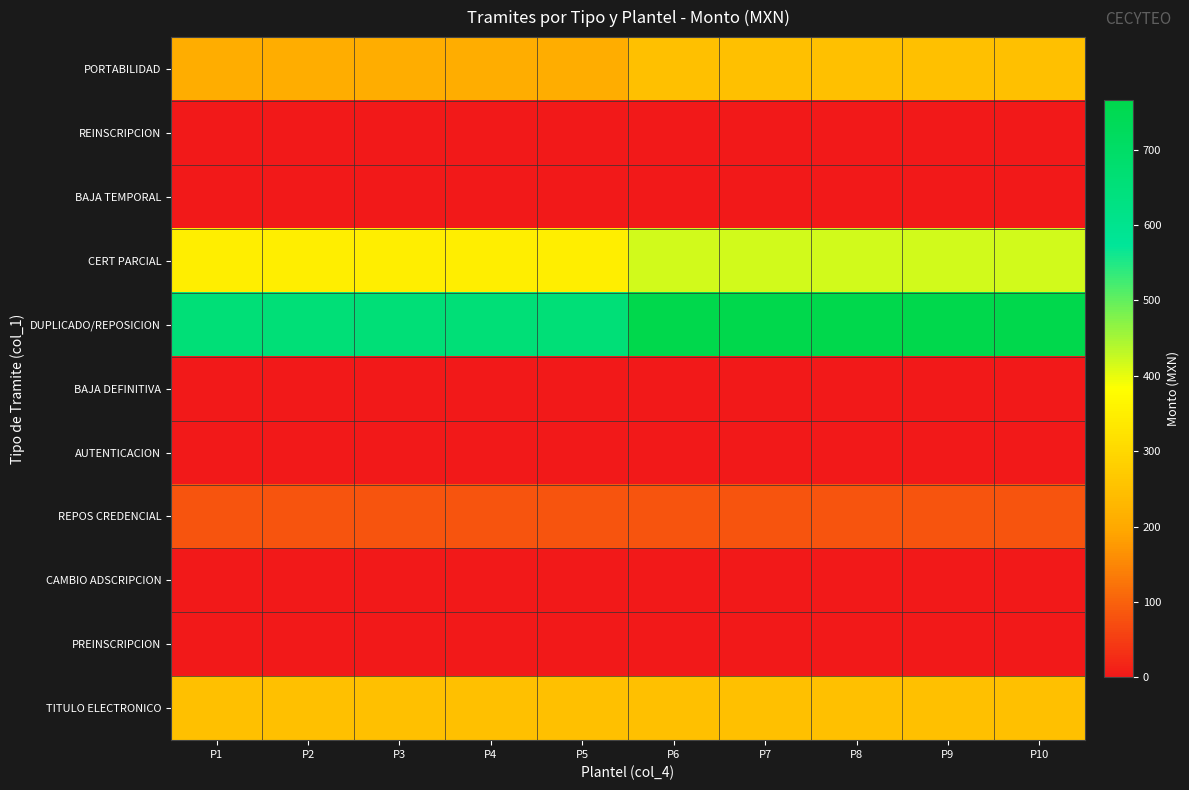

Which series has the largest total across all categories?

DUPLICADO/REPOSICION